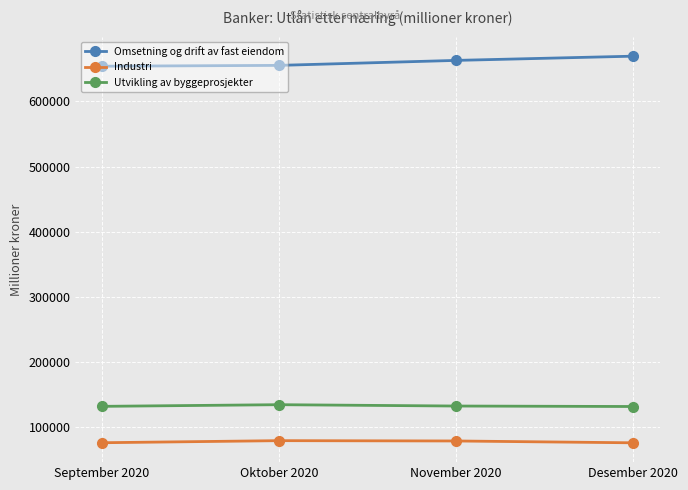

What is the difference between the Industri values at November 2020 and Desember 2020?

2810